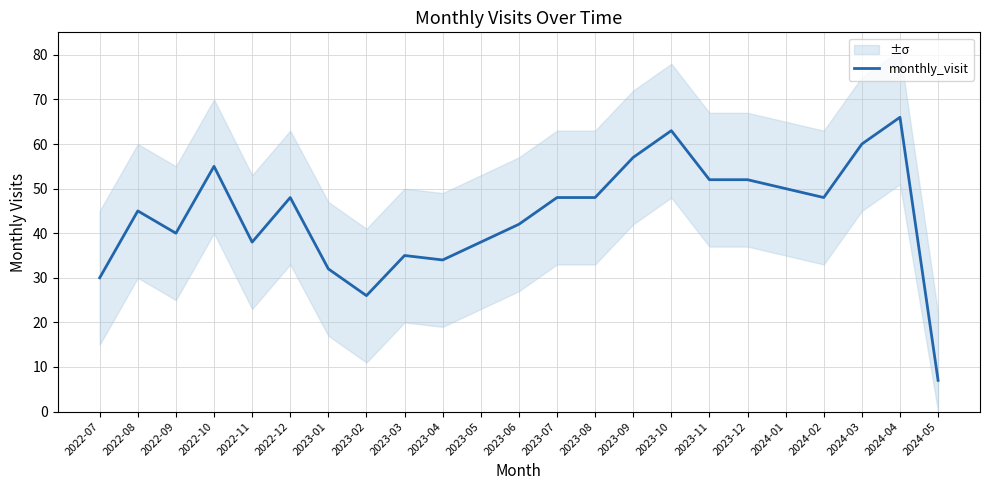

The value at 2022-10 is 86. True or false?

False